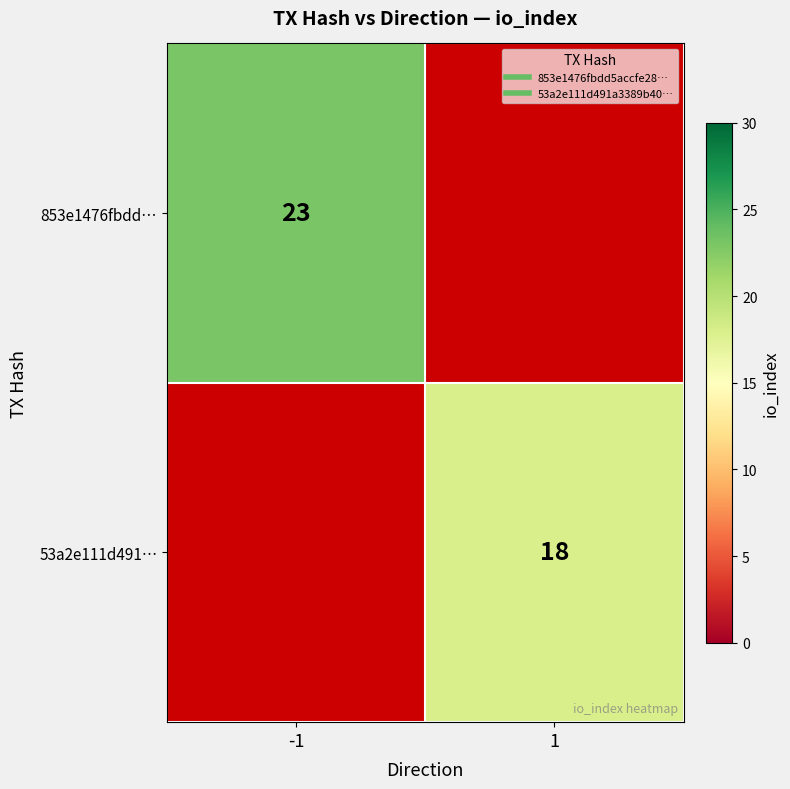

Rank the series by their maximum value, from highest to lowest.

853e1476fbdd…, 53a2e111d491…